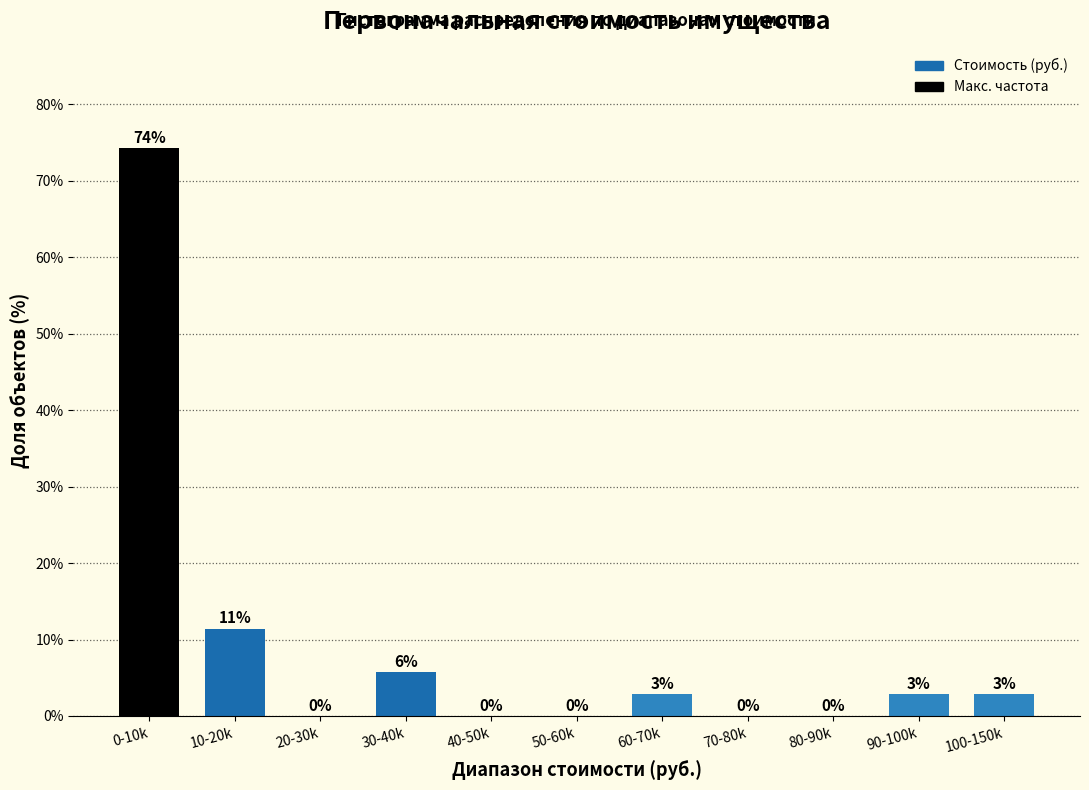

At which label is the value closest to 37?

10-20k